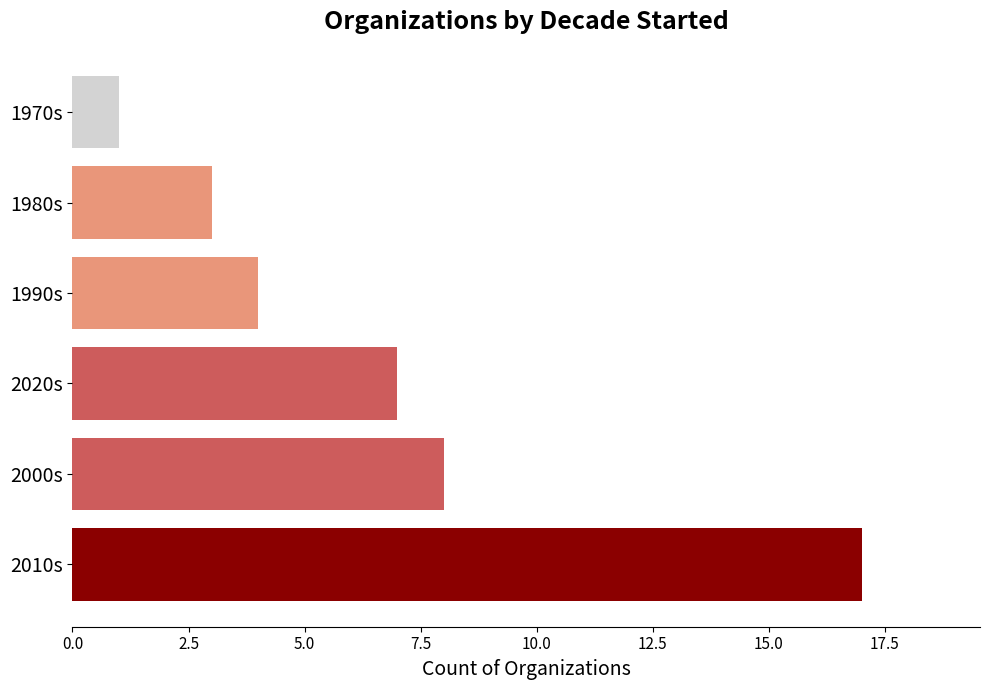

True or false: the data shows 17 at 2010s.

True